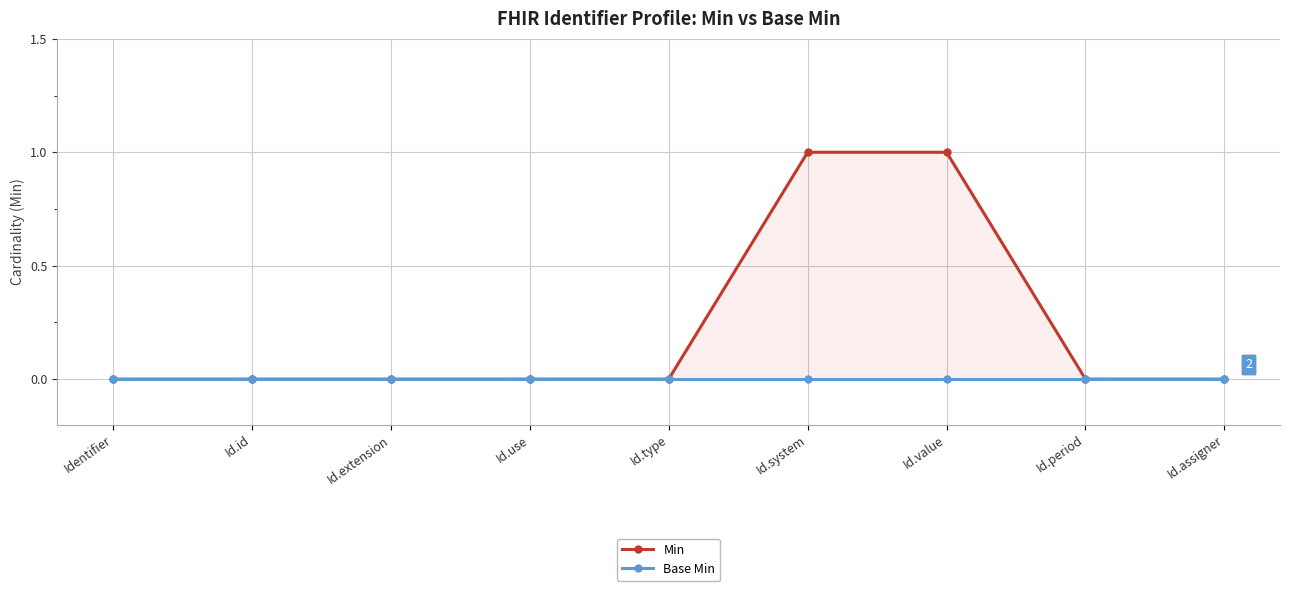

True or false: Base Min and Min cross at least once.

False